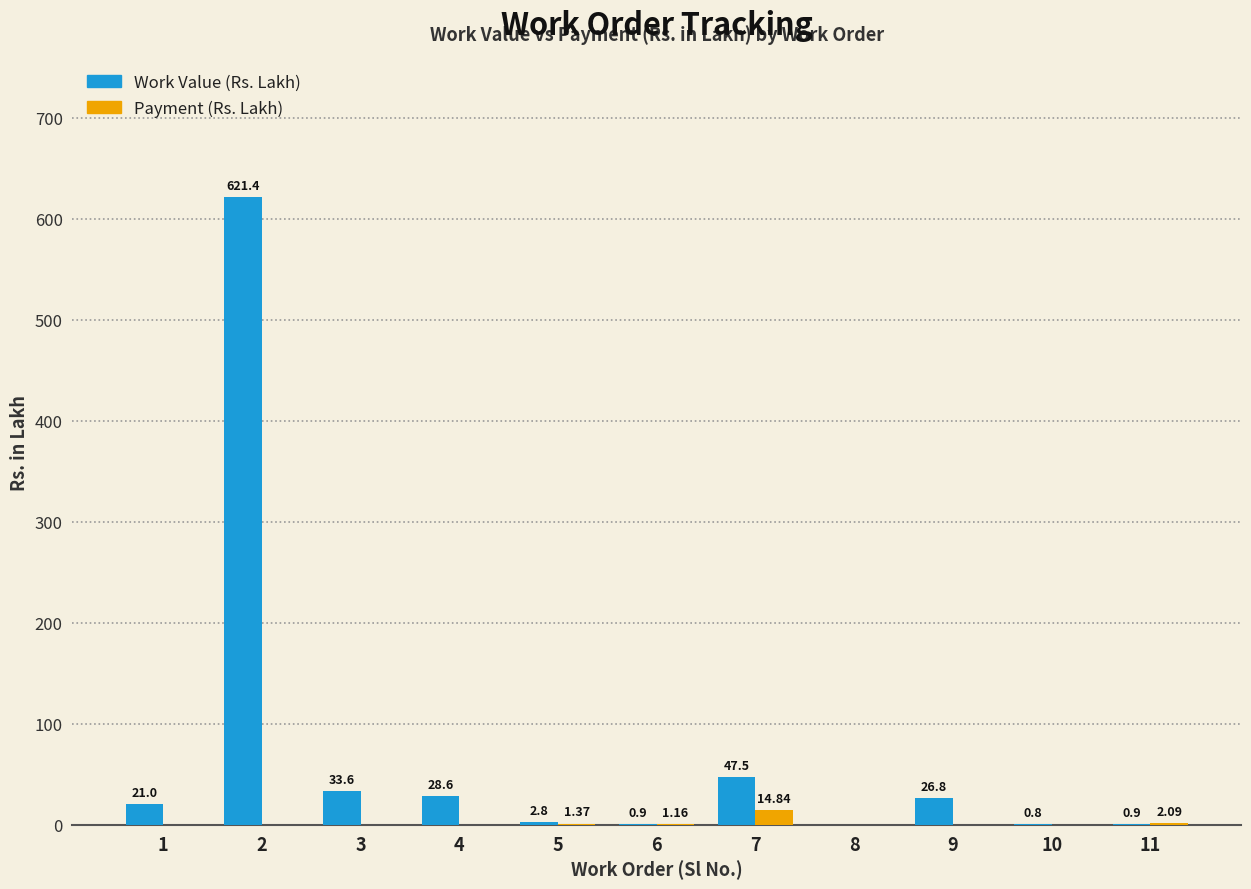

What is the total value across all series at 1?

21.0